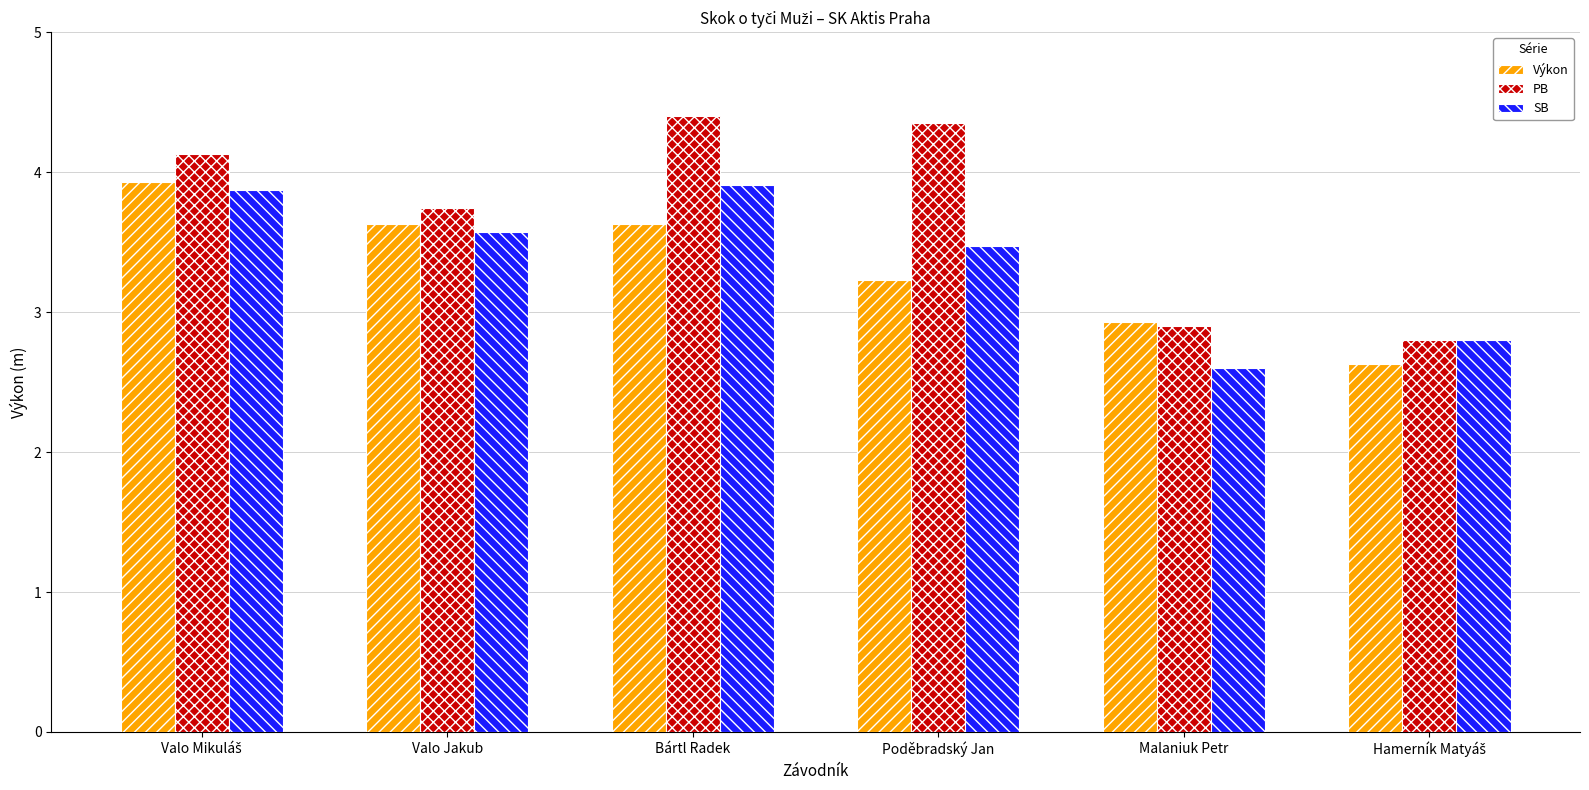

What is the approximate value of SB at Bártl Radek?

3.9